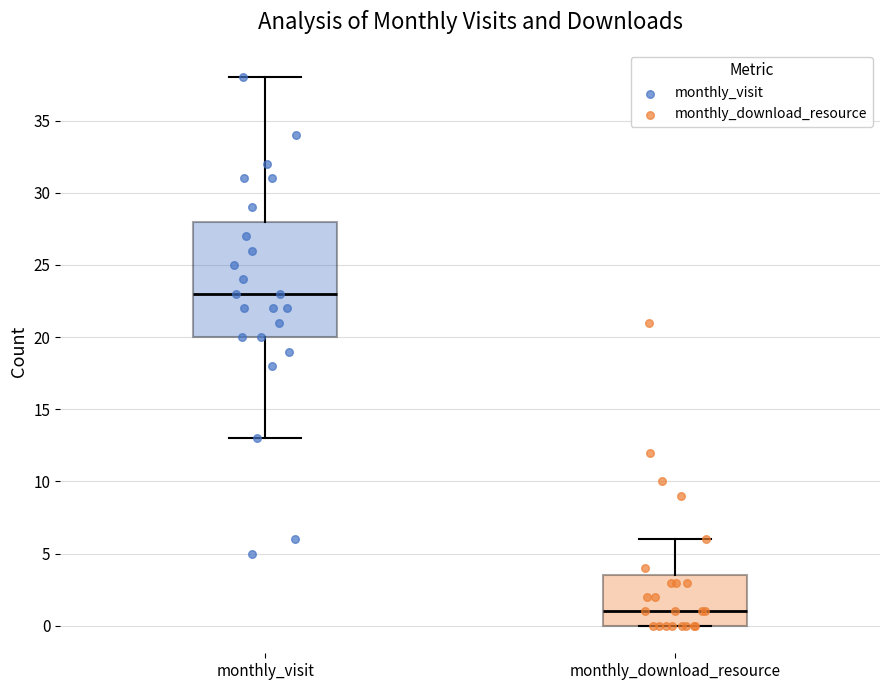

Reading left to right, read every box against the y-axis: the position of its median line, the range the box covers, and the ends of its whiskers. The values are not printed on the chart, so give them approximately, as read against the axis.

monthly_visit: median 23.0, box 20.0 to 28.0, whiskers 13.0 to 38.0
monthly_download_resource: median 1.0, box 0.0 to 3.5, whiskers 0.0 to 6.0